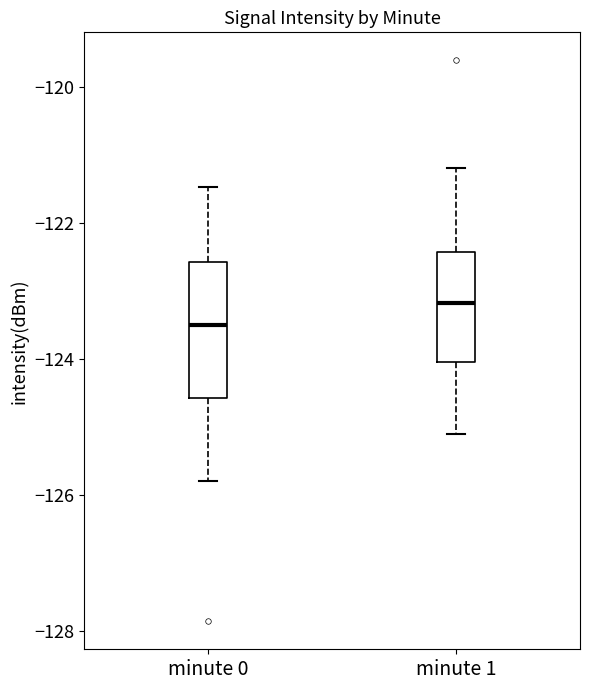

Reading left to right, read every box against the y-axis: the position of its median line, the range the box covers, and the ends of its whiskers. The values are not printed on the chart, so give them approximately, as read against the axis.

minute 0: median -123.6, box -124.6 to -122.6, whiskers -125.8 to -121.4
minute 1: median -123.2, box -124.0 to -122.4, whiskers -125.0 to -121.2